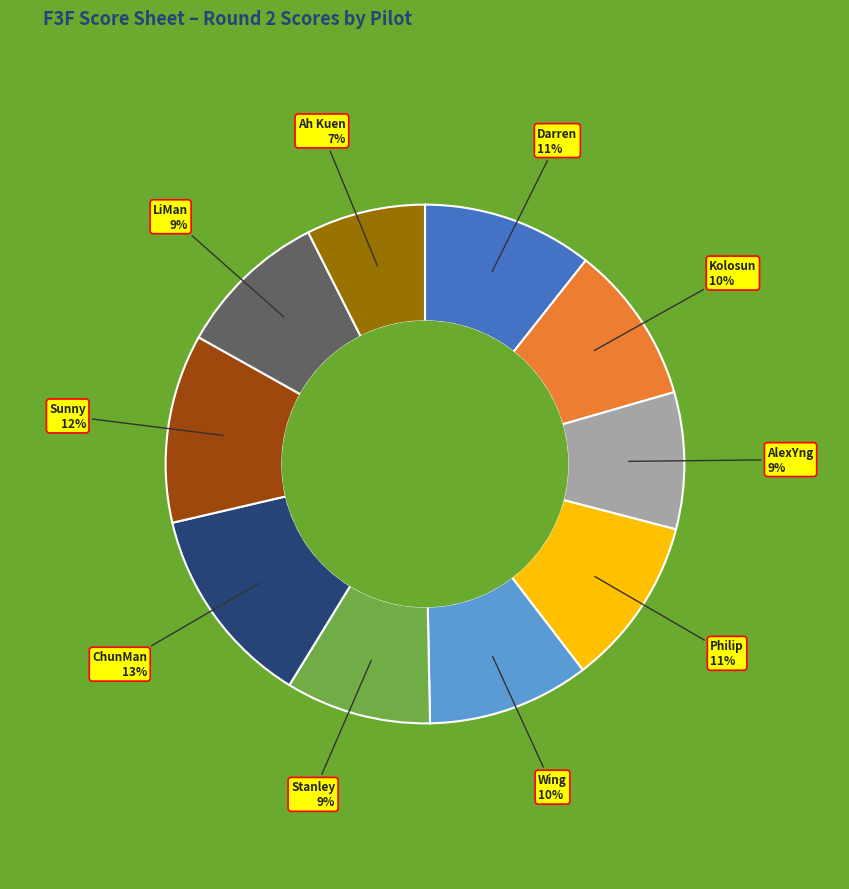

Does any single category account for the majority?

No